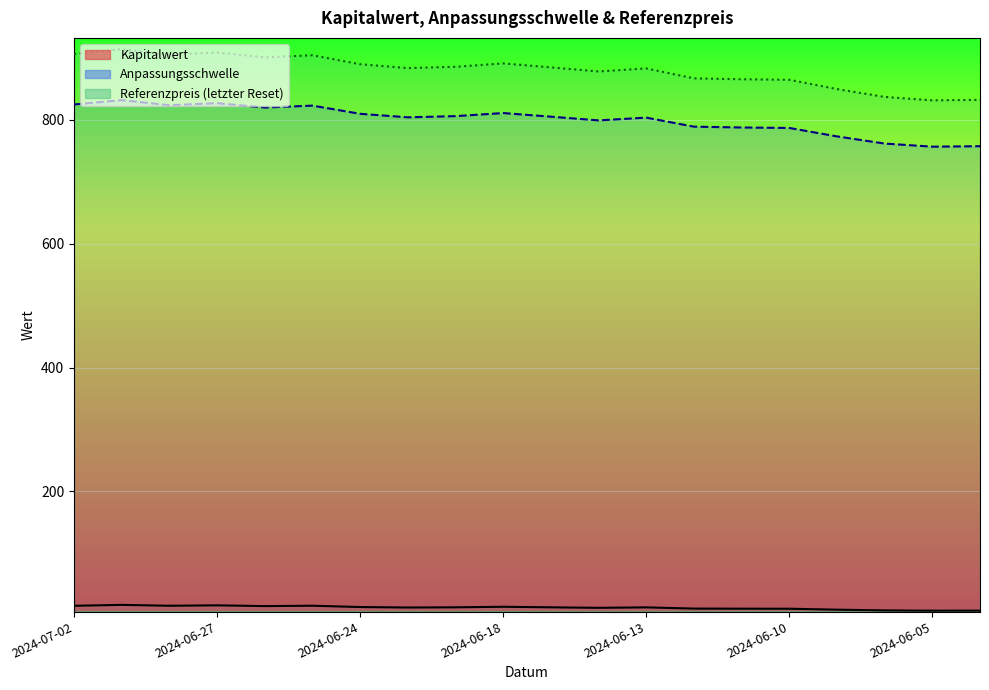

What is the maximum value for Referenzpreis?

914.4